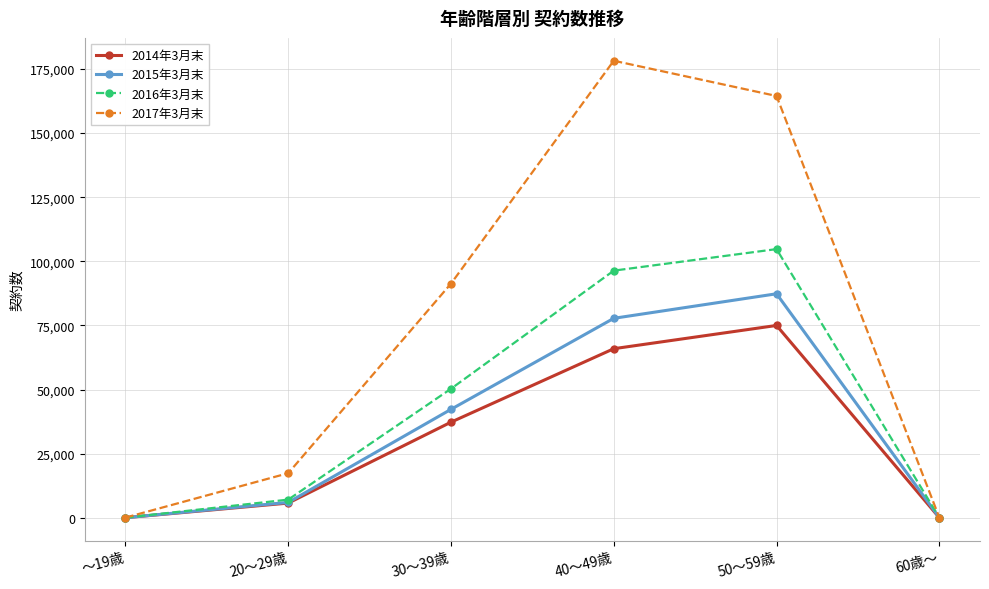

Which series has the largest range (max minus min)?

2017年3月末